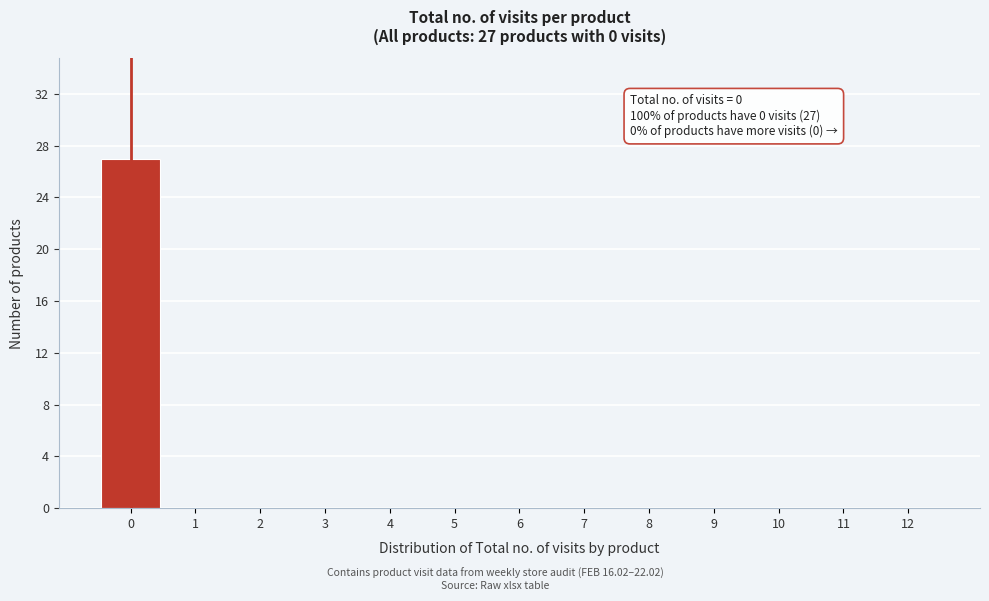

Over which range of the x-axis is the bar tallest?

-0.5 to 0.5